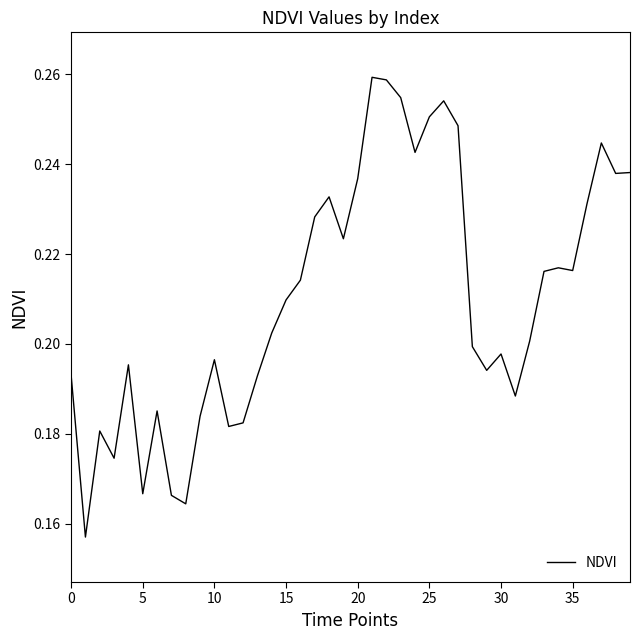

What is the value of the 4th point from the left?

0.2